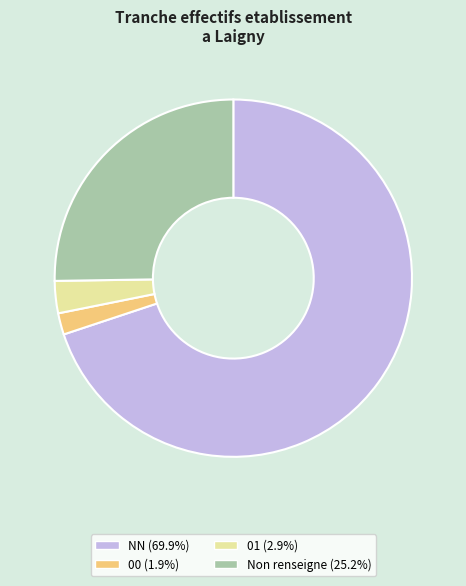

Is there a majority slice in this chart?

Yes